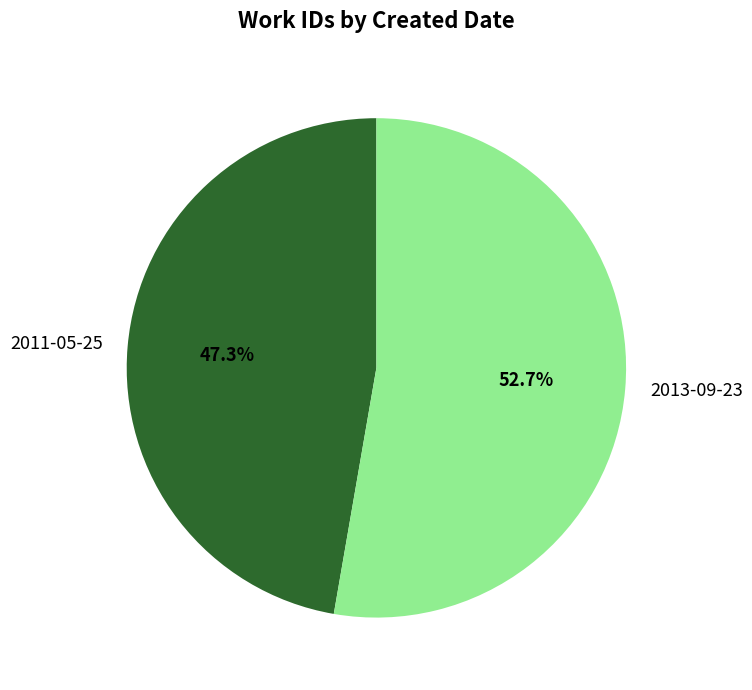

Is the sum of 2011-05-25 and 2013-09-23 greater than half?

Yes